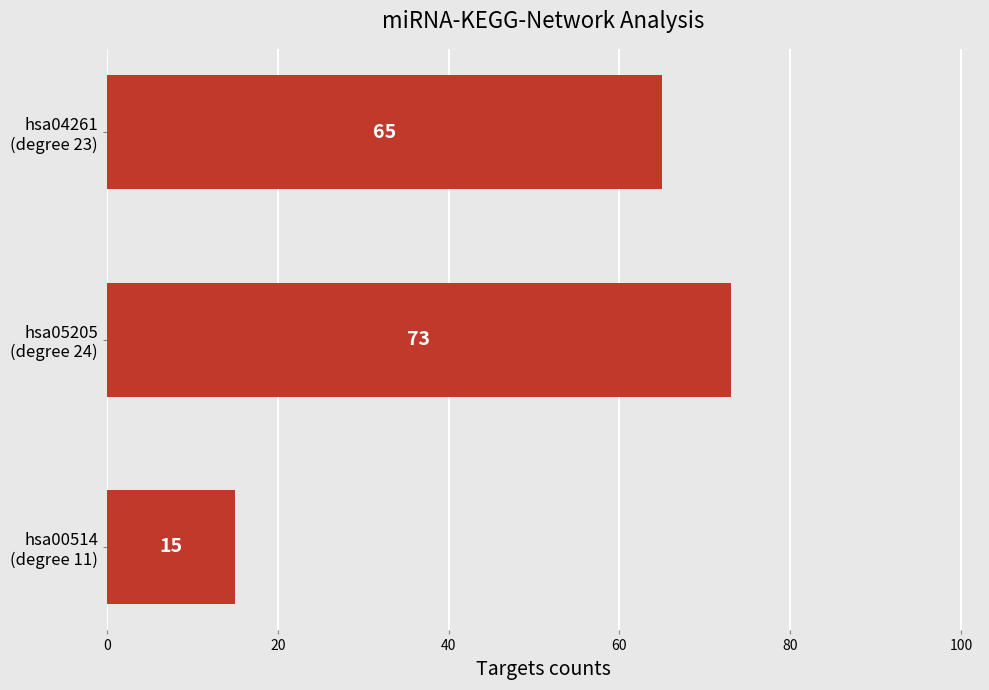

Reading bottom to top, what are all the values shown in this chart?

15	73	65